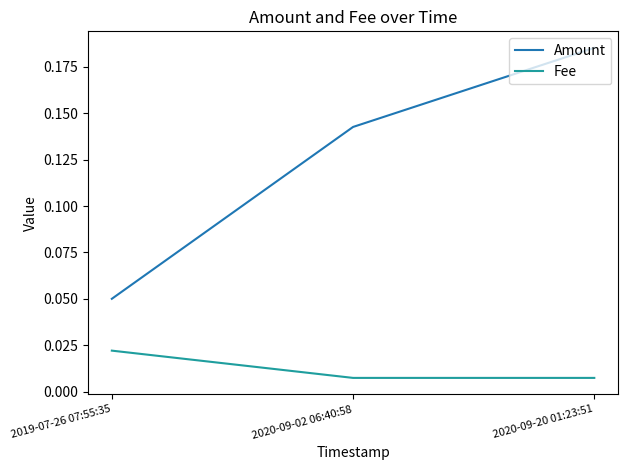

Which series changed the most between 2019-07-26 07:55:35 and 2020-09-20 01:23:51?

Amount